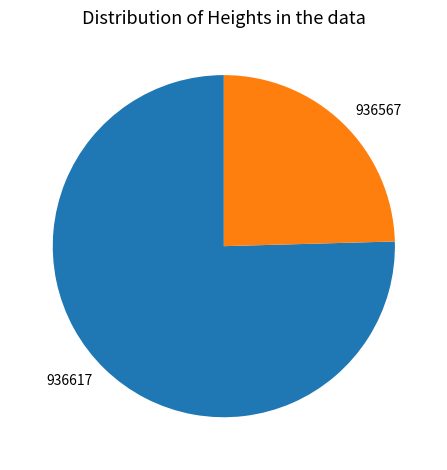

How many slices are in this pie chart?

2